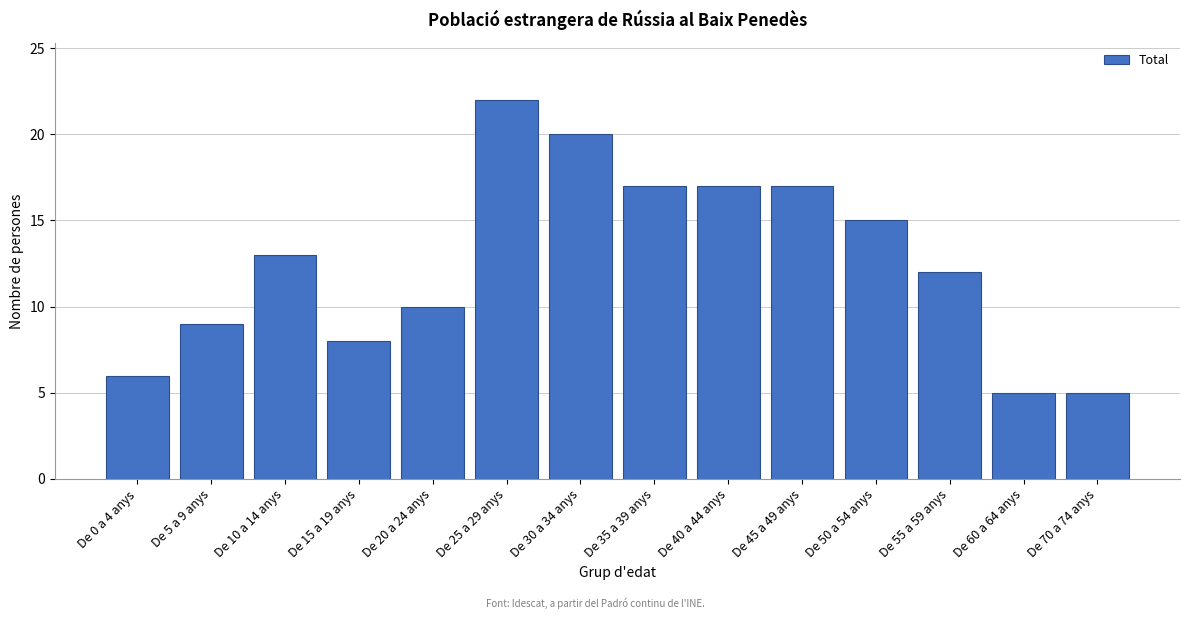

Reading right to left, what are all the values shown in this chart?

De 70 a 74 anys=5	De 60 a 64 anys=5	De 55 a 59 anys=12	De 50 a 54 anys=15	De 45 a 49 anys=17	De 40 a 44 anys=17	De 35 a 39 anys=17	De 30 a 34 anys=20	De 25 a 29 anys=22	De 20 a 24 anys=10	De 15 a 19 anys=8	De 10 a 14 anys=13	De 5 a 9 anys=9	De 0 a 4 anys=6